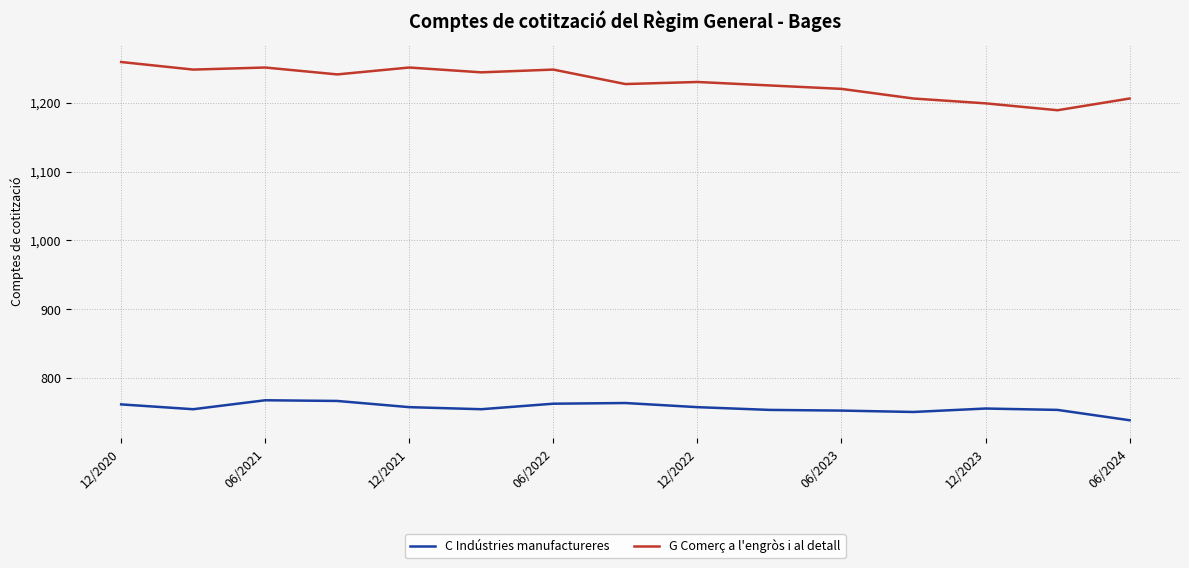

Rank the series by their maximum value, from highest to lowest.

G Comerç a l'engròs i al detall, C Indústries manufactureres